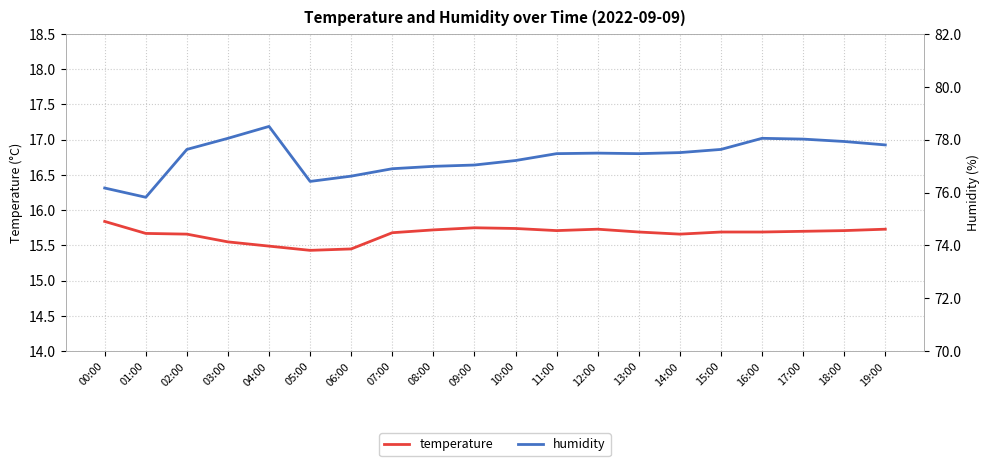

Between 11:00 and 19:00, which is larger?

19:00